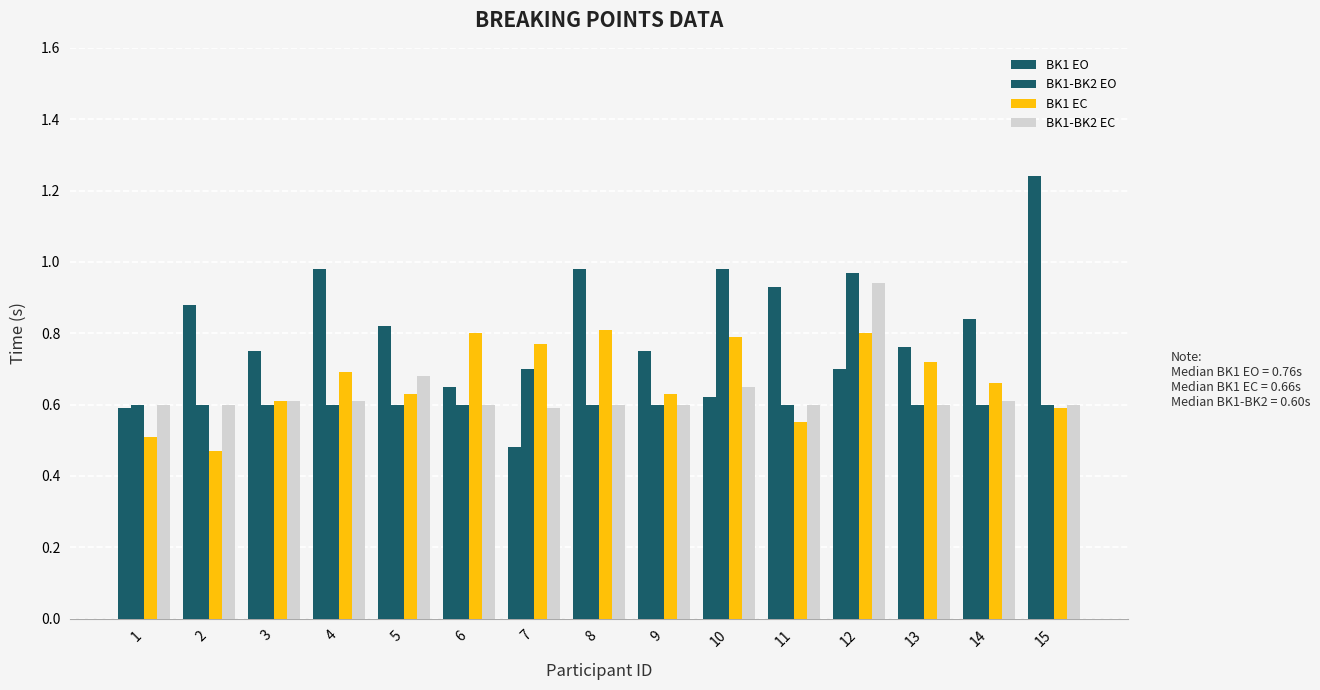

What is the approximate value of BK1 EO at 8?

1.0